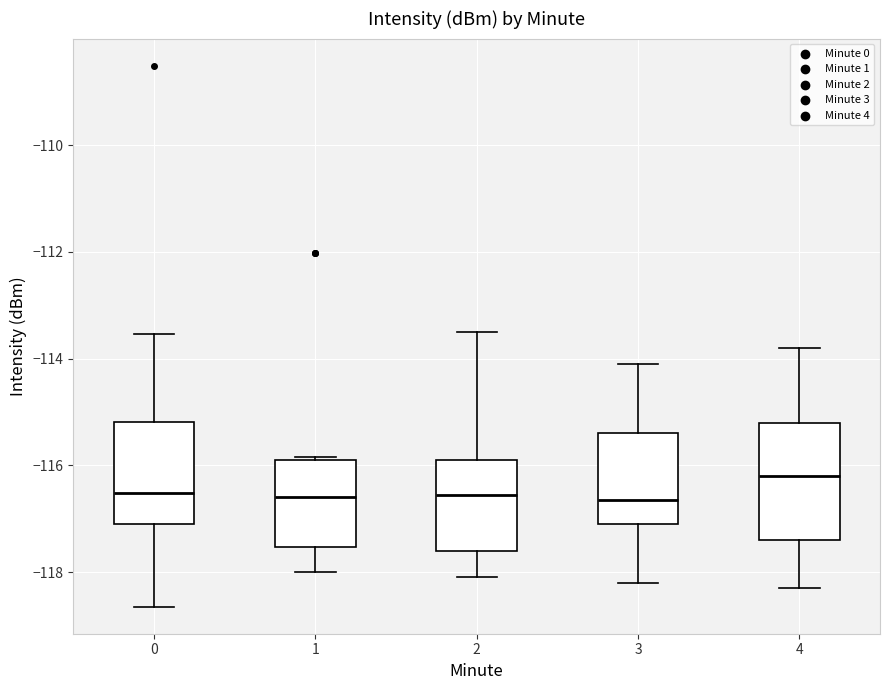

Which box is the tallest, from its lower edge to its upper edge?

4